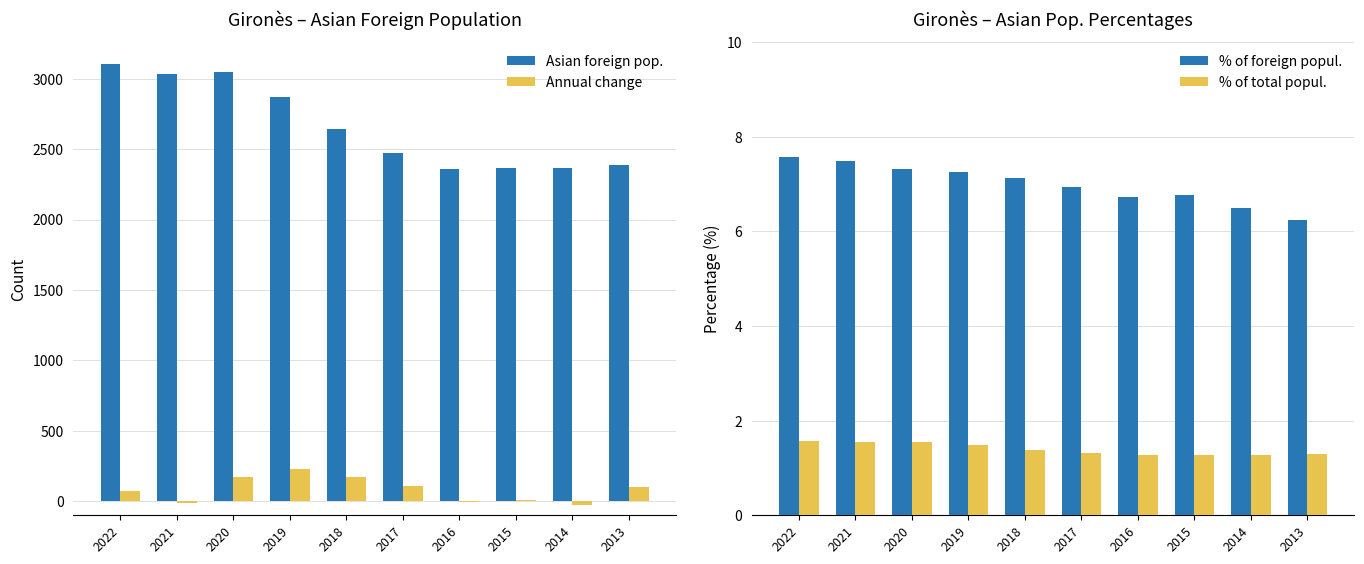

How many data points does each series have?

10